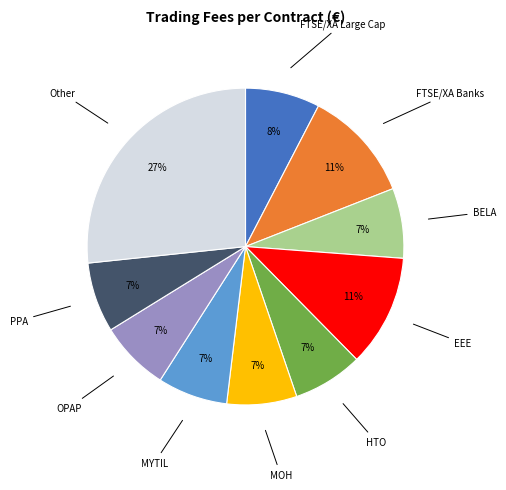

Is the sum of EEE and OPAP greater than half?

No